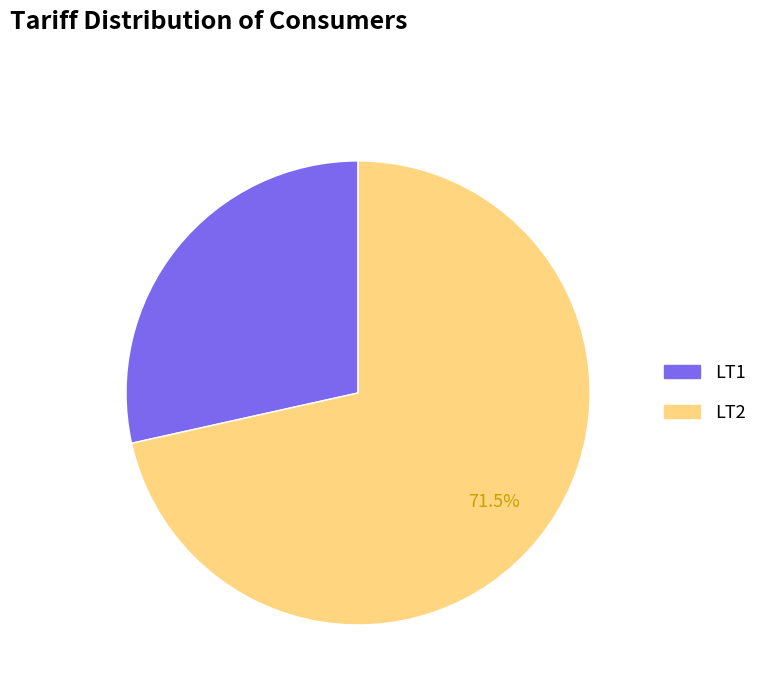

Which category has the smallest portion of the pie?

LT1